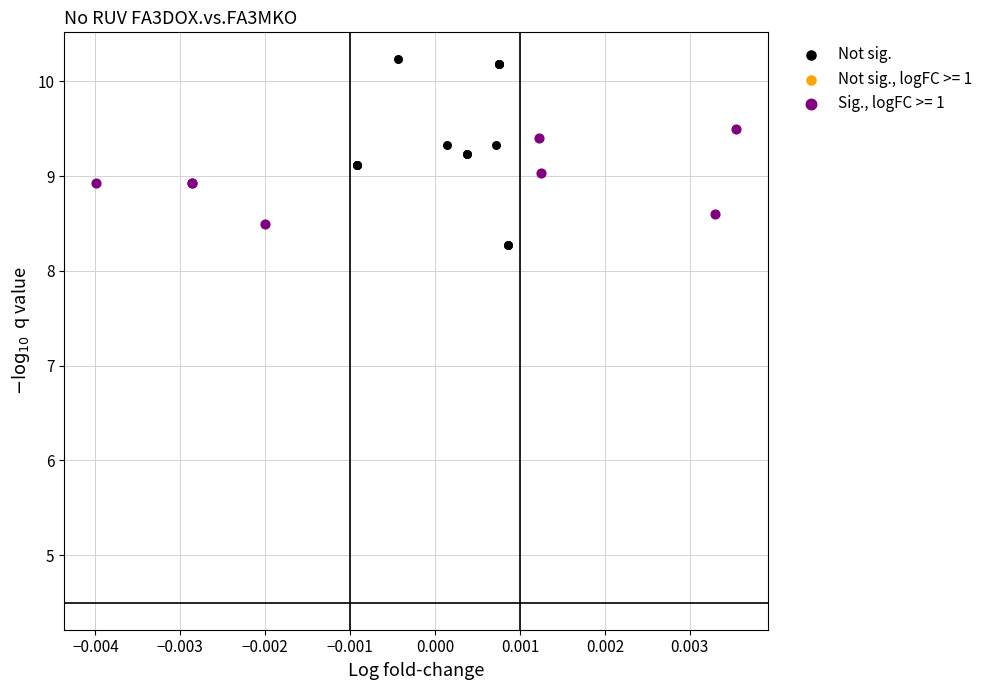

Which series has the largest Y range (max minus min)?

Not sig.